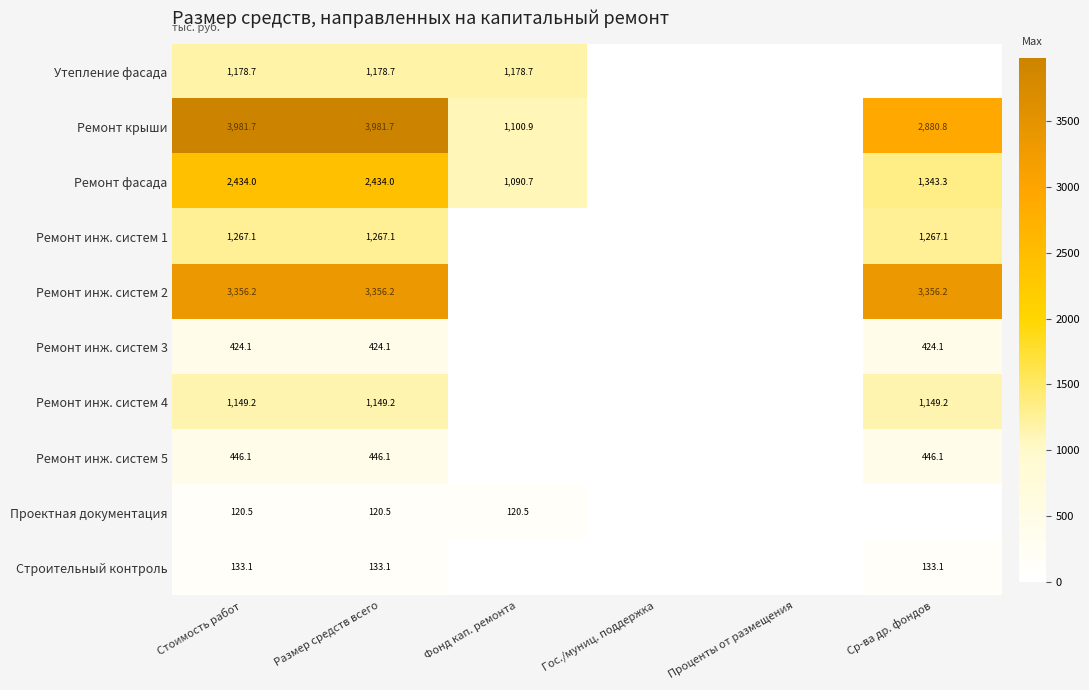

What is the total value across all series at Размер средств всего?

14490.7